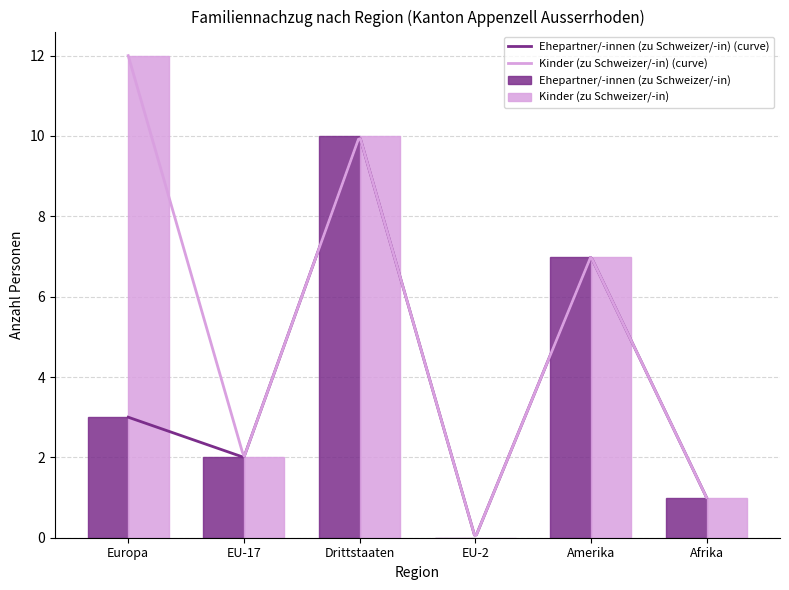

True or false: Kinder (zu Schweizer/-in) has a value of 3 at EU-17.

False